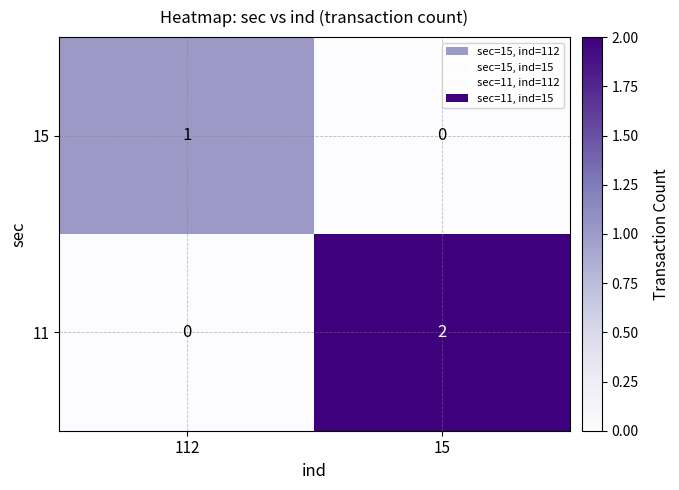

Which series changed the most between 112 and 15?

11